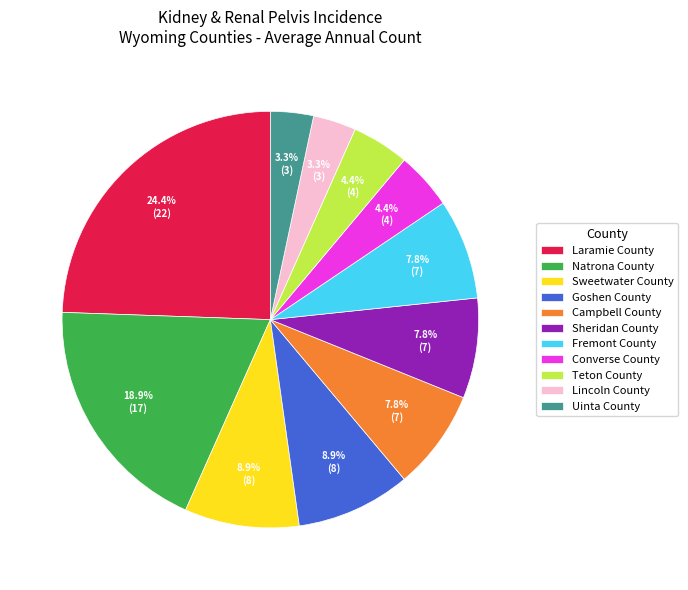

Count the number of slices in the pie.

11